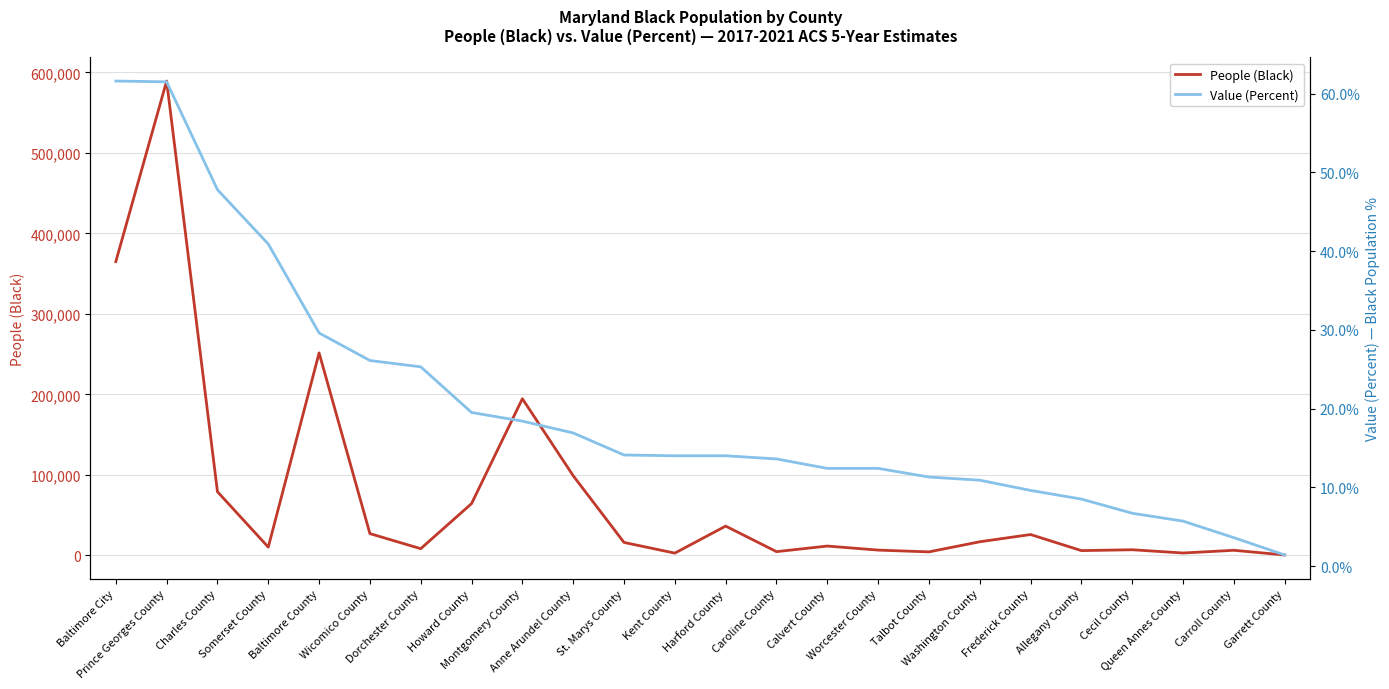

True or false: People (Black) and Value (Percent) cross at least once.

False